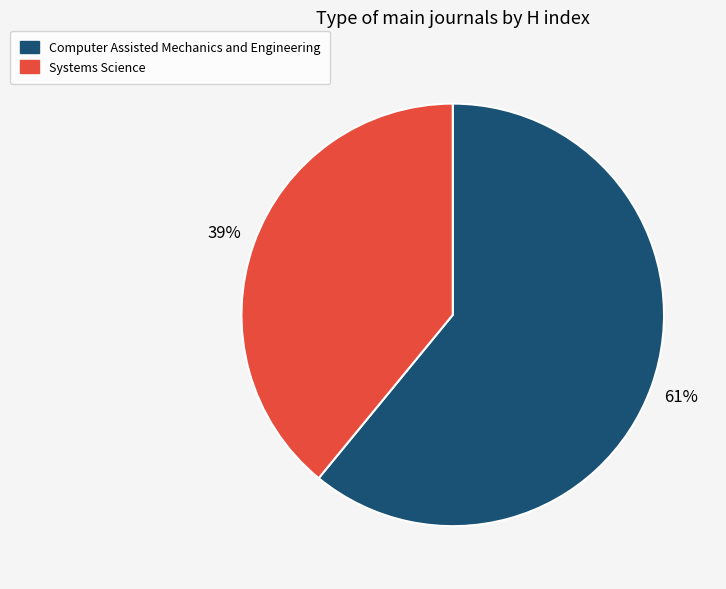

How many segments does this pie chart have?

2